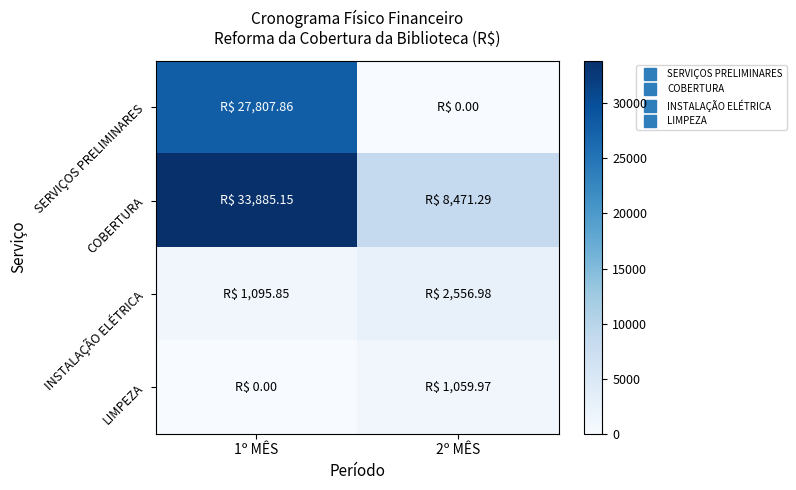

At how many categories does at least one series exceed 31689?

1